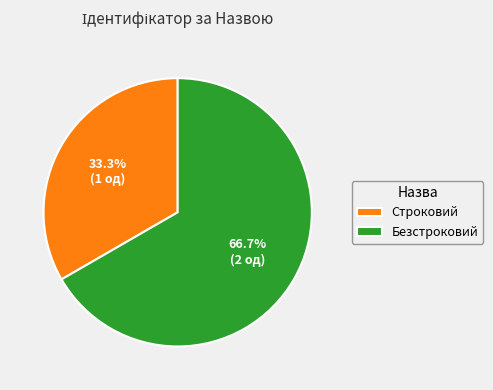

Does Безстроковий represent more than half of the total?

Yes